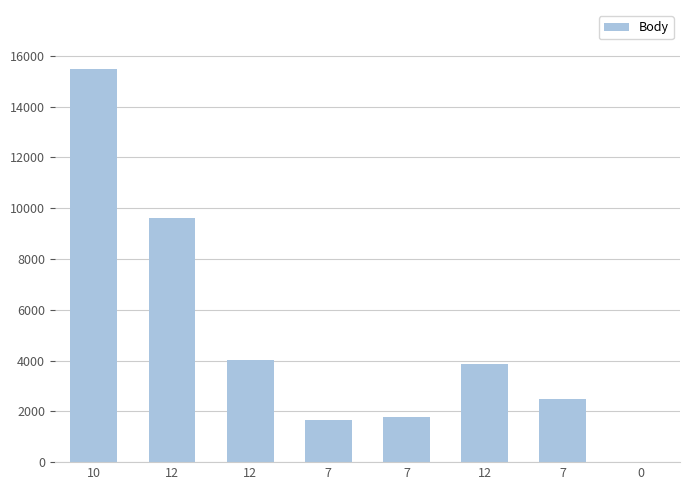

What is the maximum value shown in the chart?

15482